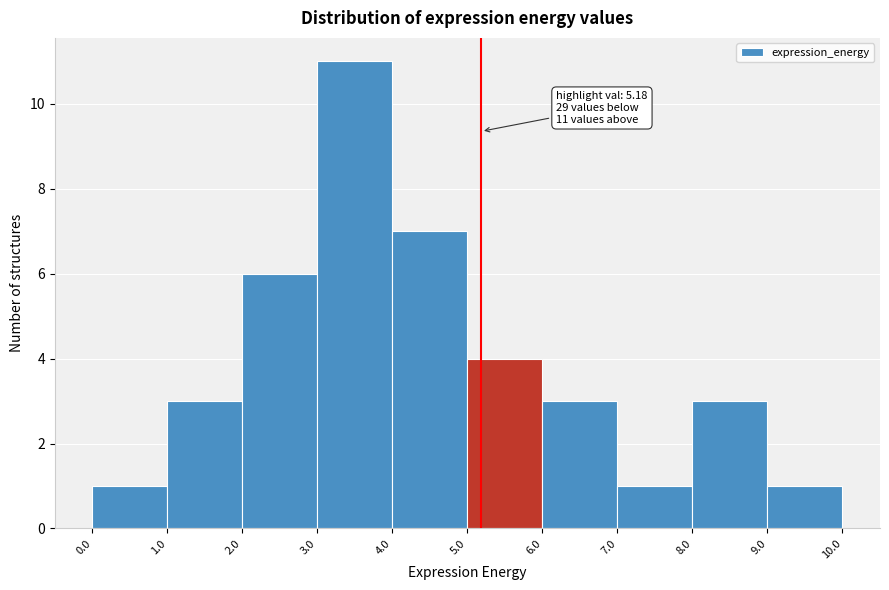

Over which range of the x-axis is the bar tallest?

3.0 to 4.0